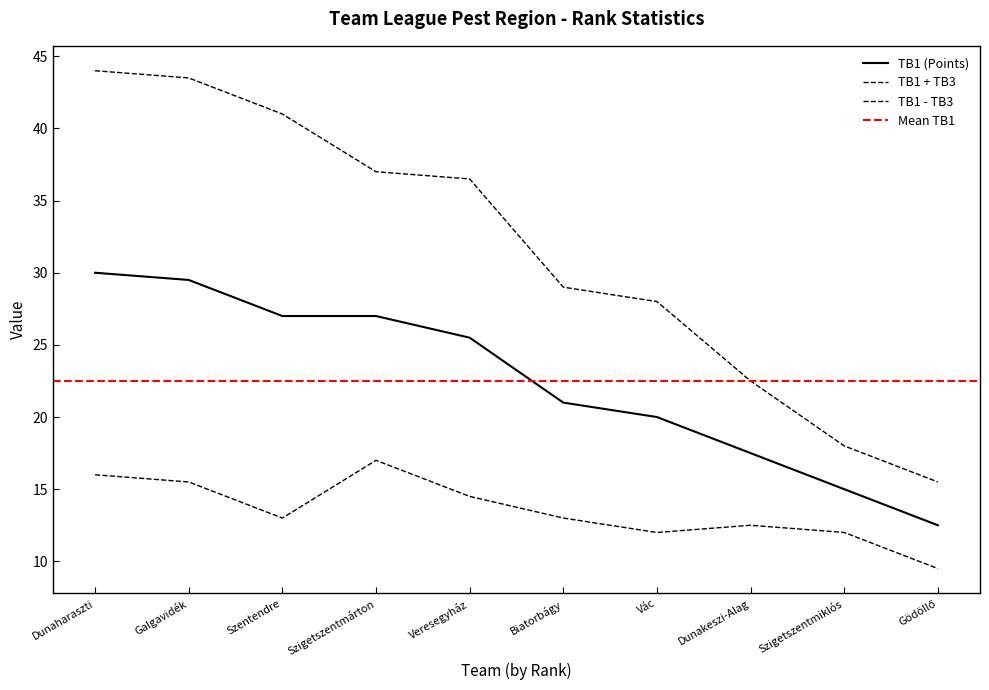

Where is TB3 nearest to the value 8?

Biatorbágy